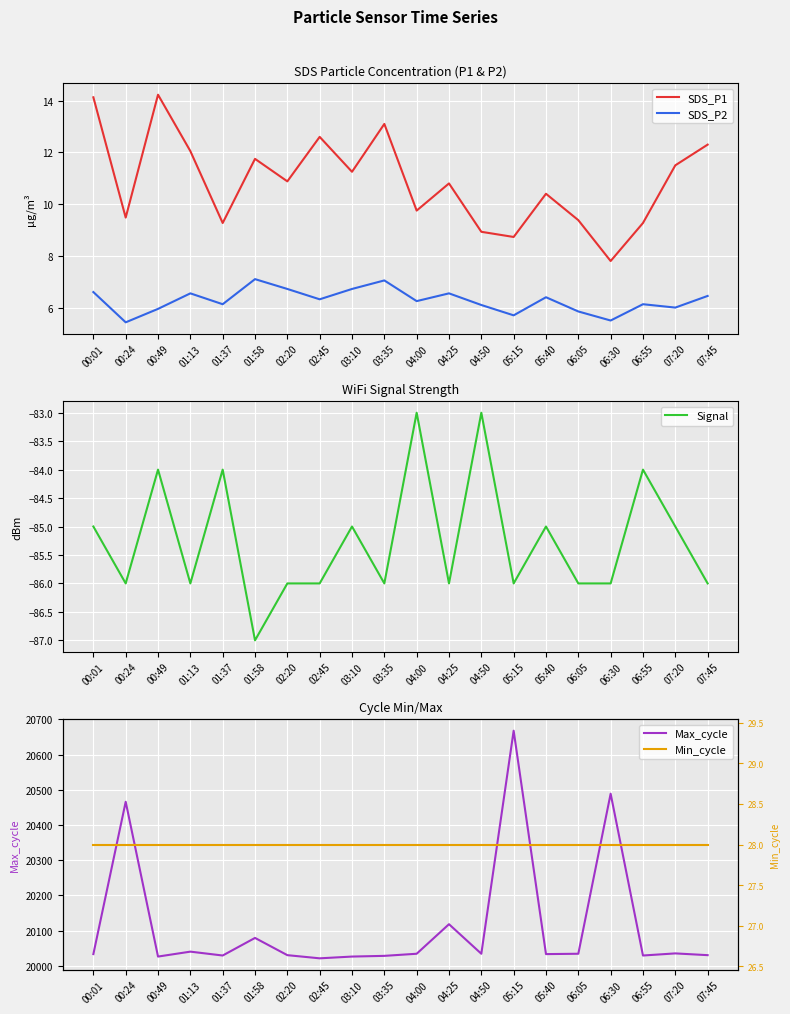

Is the value of Max_cycle at 01:13 greater than the value of SDS_P1 at 02:45?

Yes